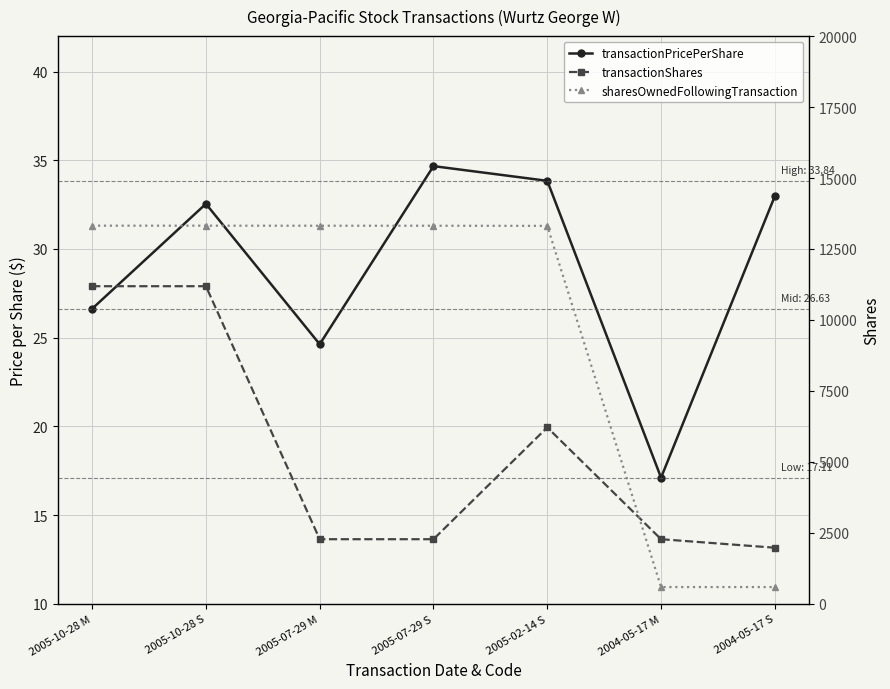

What position from the left is 2004-05-17 M?

6